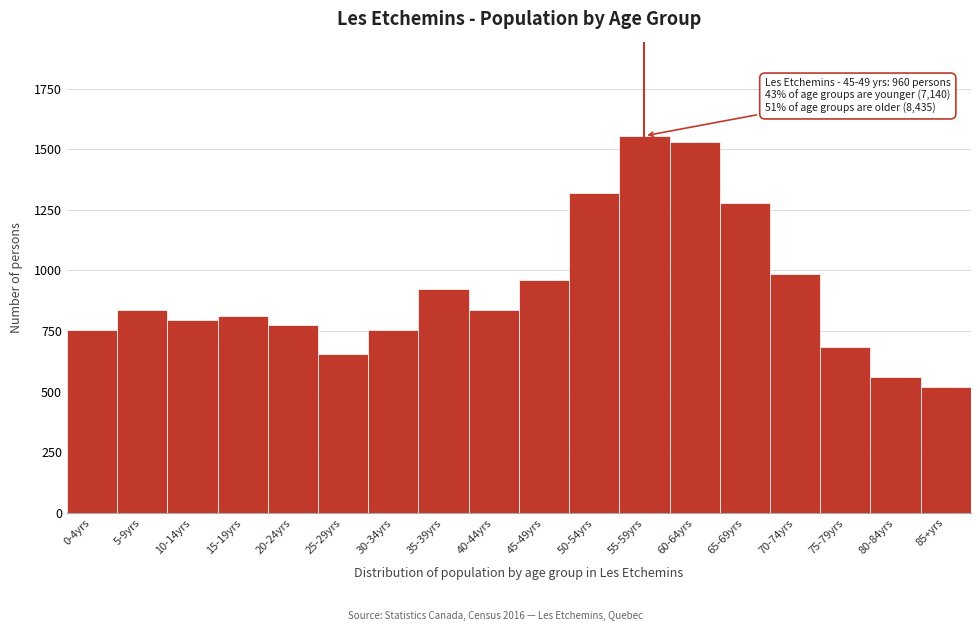

Reading left to right, list all the values displayed in this chart.

0-4yrs=755	5-9yrs=835	10-14yrs=795	15-19yrs=810	20-24yrs=775	25-29yrs=655	30-34yrs=755	35-39yrs=925	40-44yrs=835	45-49yrs=960	50-54yrs=1320	55-59yrs=1555	60-64yrs=1530	65-69yrs=1280	70-74yrs=985	75-79yrs=685	80-84yrs=560	85+yrs=520